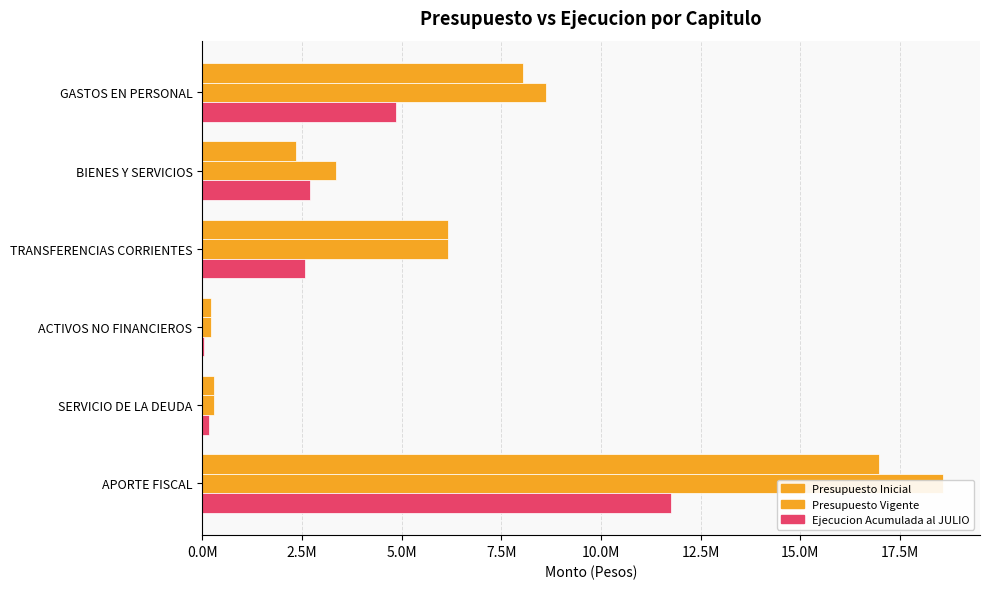

Is the value of Ejecucion Acumulada al JULIO at APORTE FISCAL greater than the value of Presupuesto Vigente at APORTE FISCAL?

No